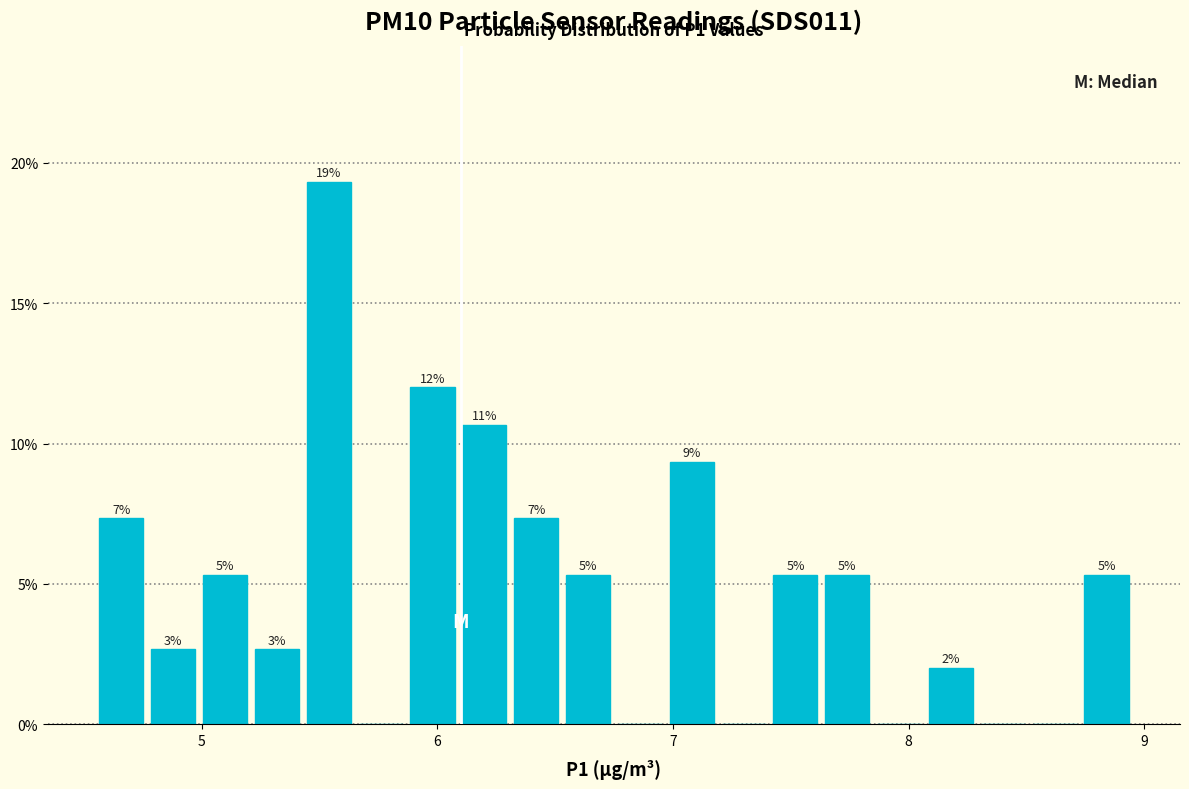

Around what value on the x-axis is the tallest bar? Give the approximate position of its centre, as read against the axis.

5.5